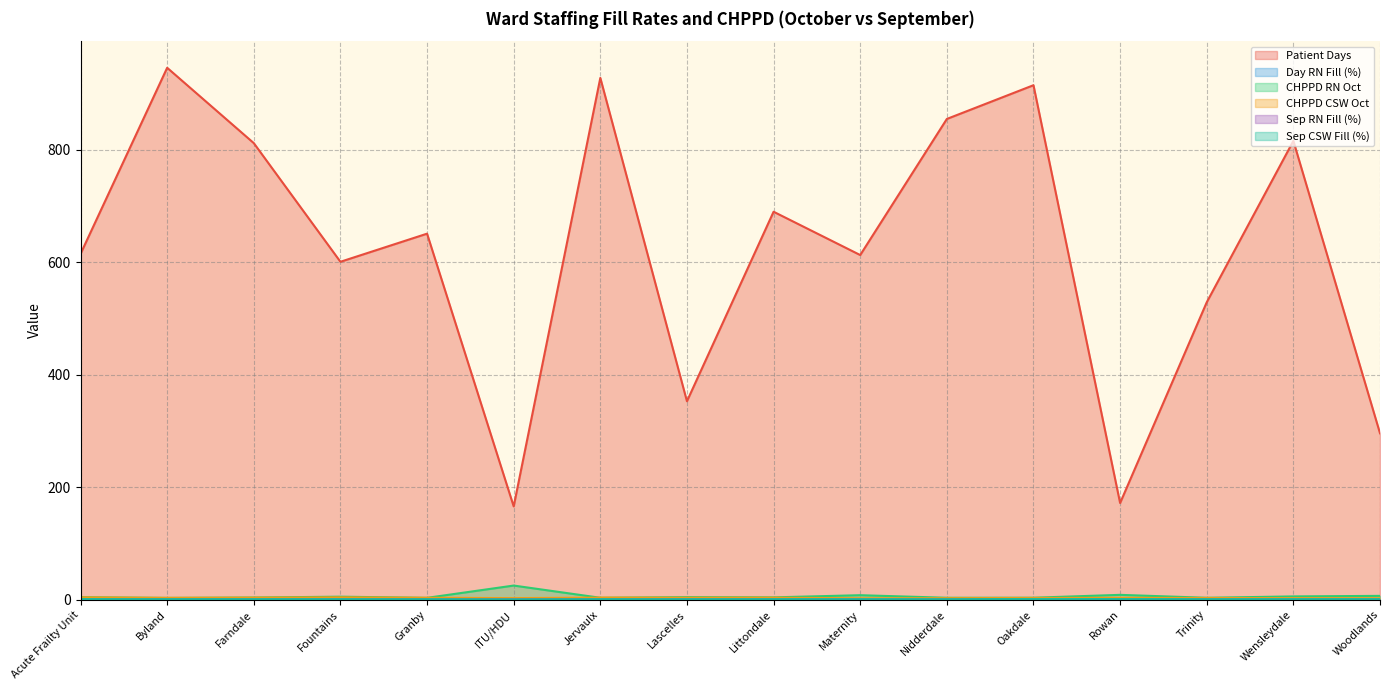

List the labels in order of Day RN Fill (%) value, smallest first.

Granby, Maternity, Fountains, Woodlands, Wensleydale, ITU/HDU, Byland, Lascelles, Acute Frailty Unit, Farndale, Nidderdale, Rowan, Trinity, Littondale, Jervaulx, Oakdale